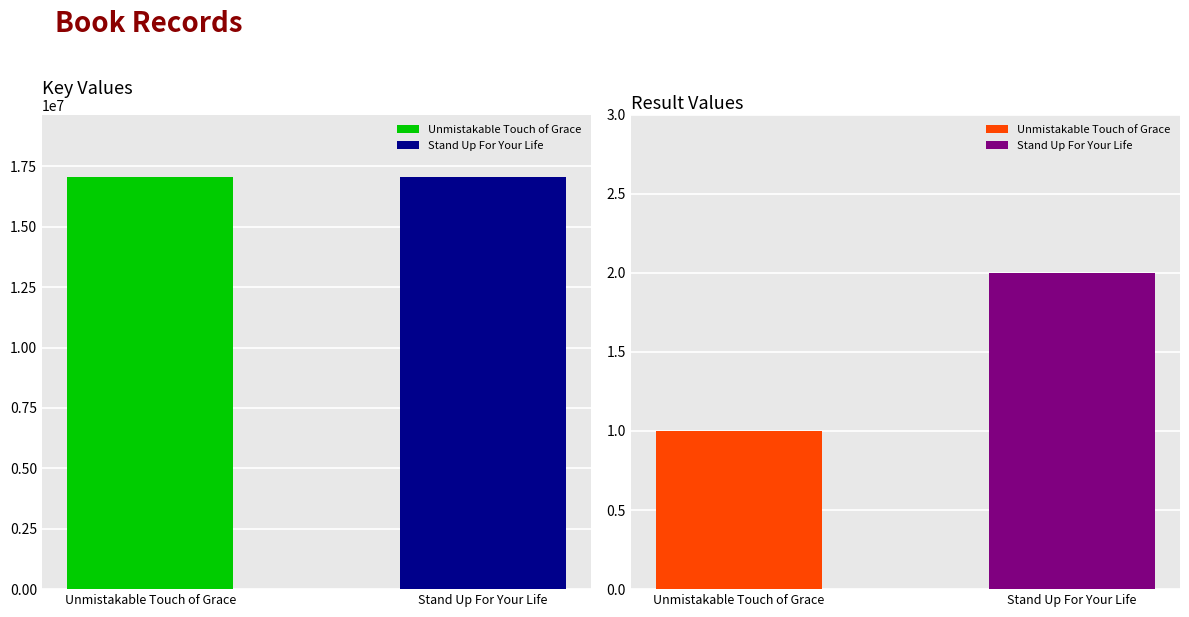

At which category is the sum across all series the highest?

Unmistakable Touch of Grace